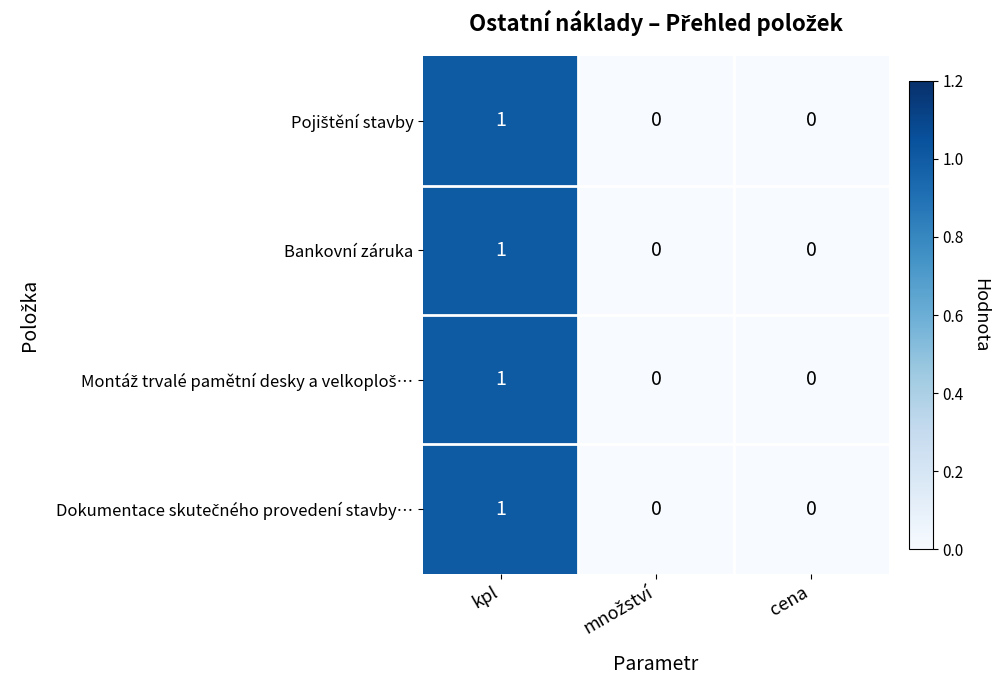

Count the Bankovní záruka values in the range 0 to 1.

3